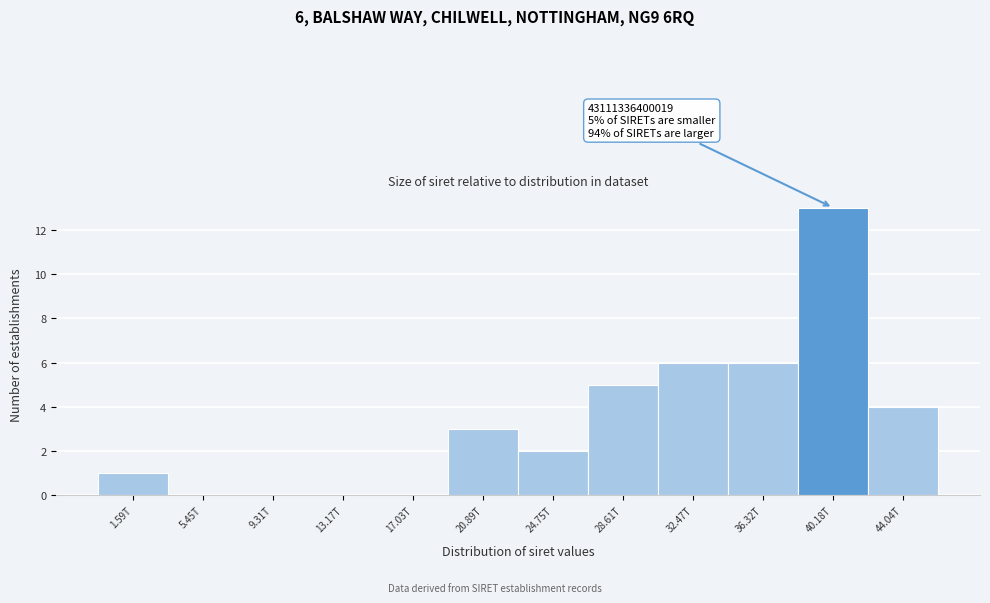

Reading left to right, list all the values displayed in this chart.

1.59T=1	5.45T=0	9.31T=0	13.17T=0	17.03T=0	20.89T=3	24.75T=2	28.61T=5	32.47T=6	36.32T=6	40.18T=13	44.04T=4